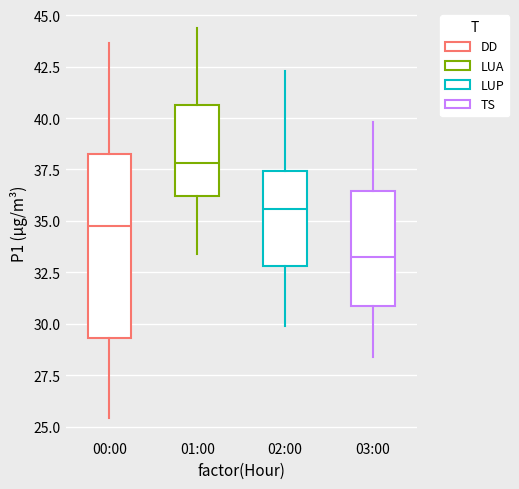

Comparing the boxes themselves (not the whiskers), which one is the tallest?

00:00